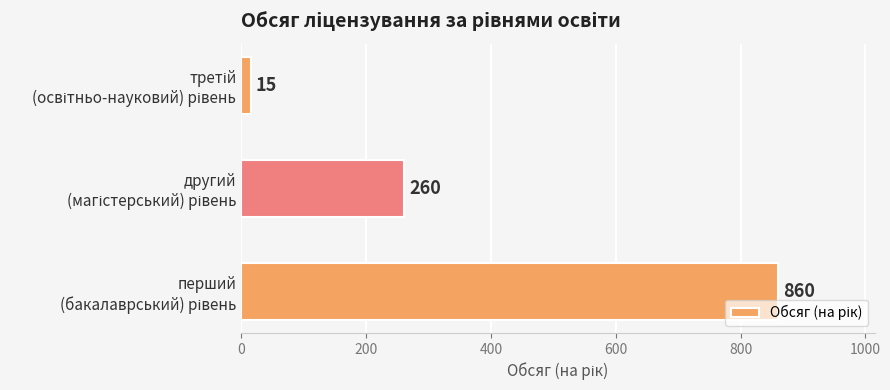

What is the smallest value displayed?

15